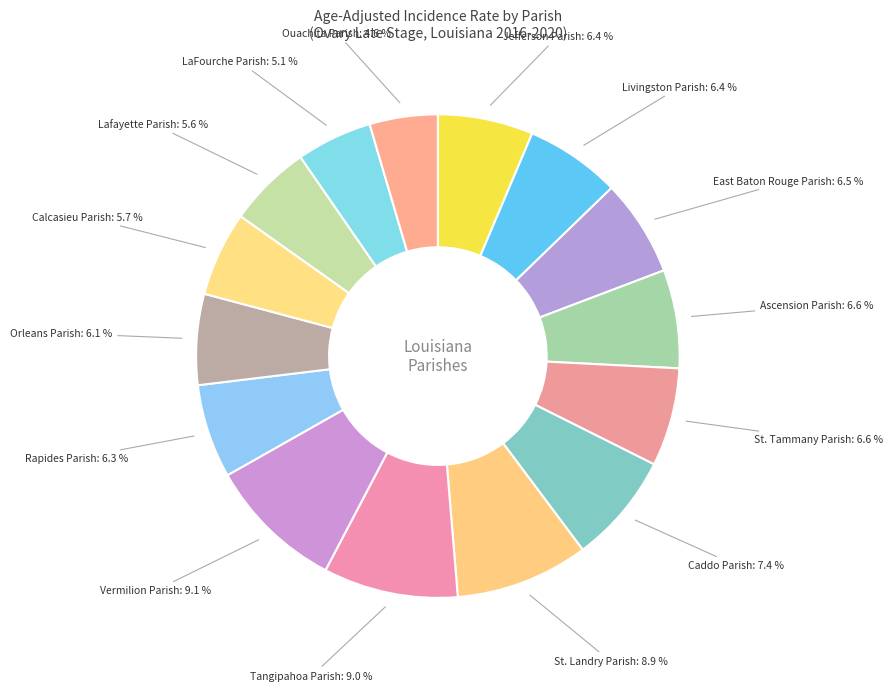

Does Jefferson Parish account for over 50% of the chart?

No